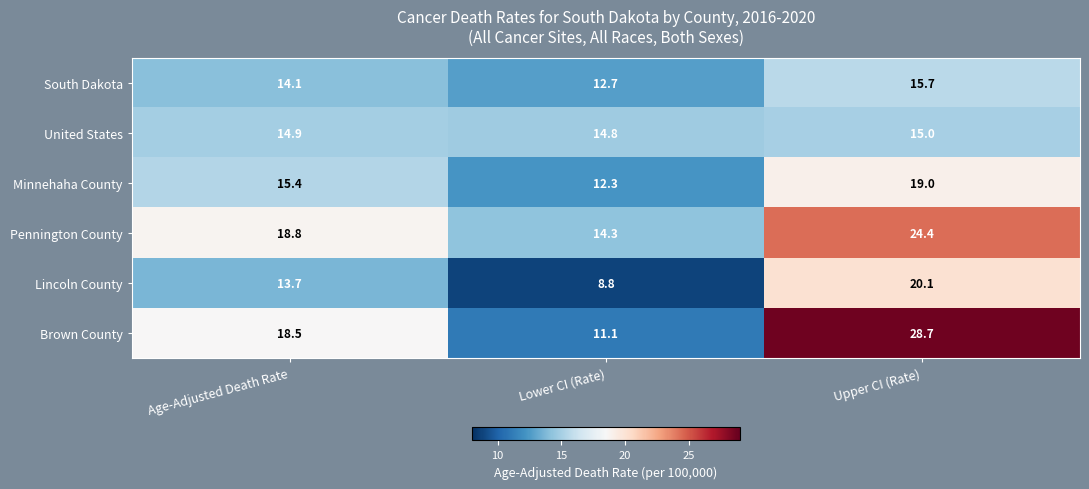

The Brown County series shows 11.1 at Lower CI (Rate). True or false?

True